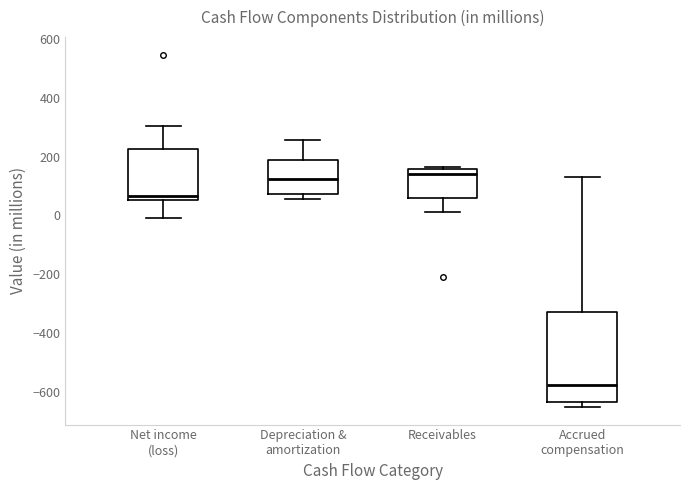

Reading left to right, transcribe this box plot: for each box, give where its median line is, the range the box spans, and where its two whiskers end, as read against the y-axis. The values are not printed on the chart, so give them approximately, as read against the axis.

Net income (loss): median 60 (just above the box's lower edge), box 60 to 220, whiskers 0 to 300
Depreciation & amortization: median 120, box 80 to 180, whiskers 60 to 260
Receivables: median 140, box 60 to 160, whiskers 20 to 160
Accrued compensation: median -580, box -640 to -320, whiskers -660 to 140